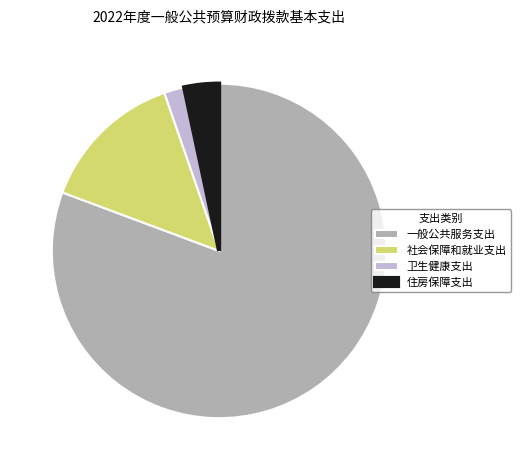

How many segments does this pie chart have?

4